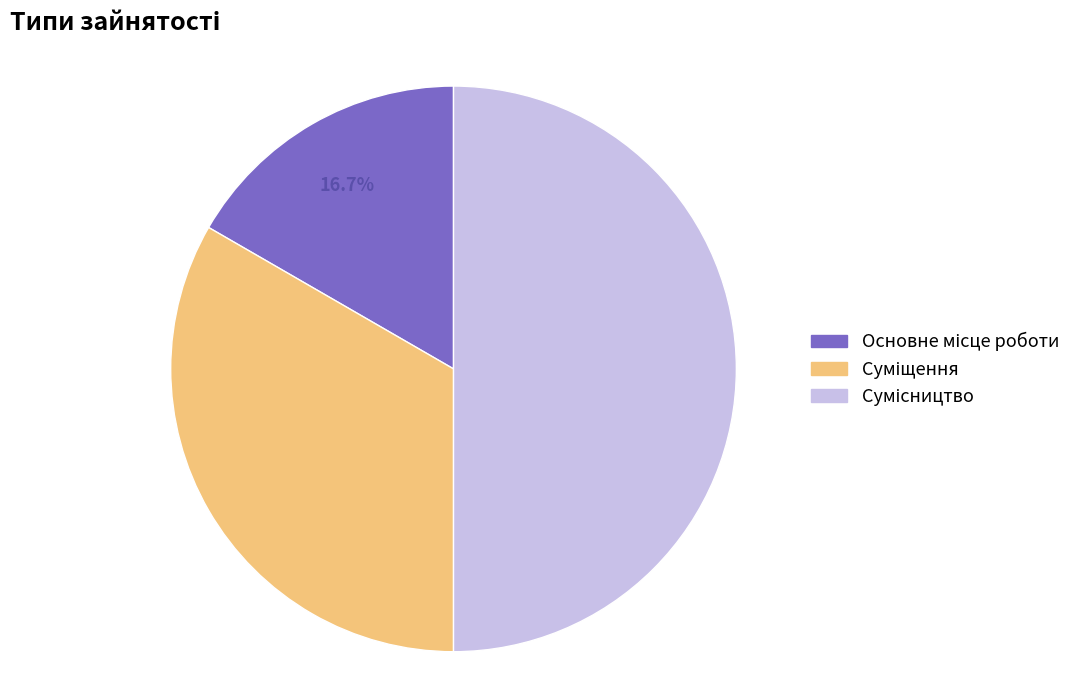

Do Суміщення and Основне місце роботи together represent more than half of the pie?

No